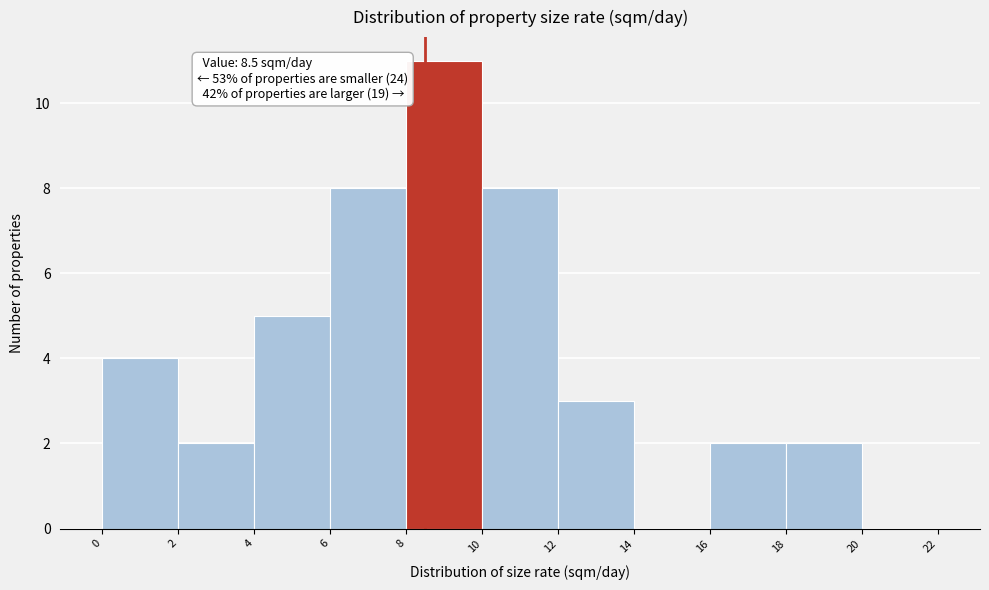

Over which range of the x-axis is the bar tallest?

8 to 10